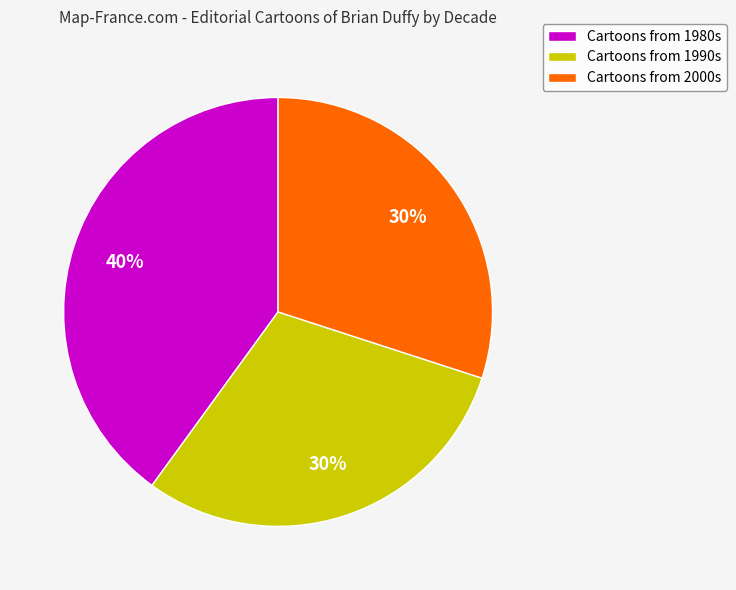

To the nearest percent, what is the difference between the largest and smallest slice percentages?

10%